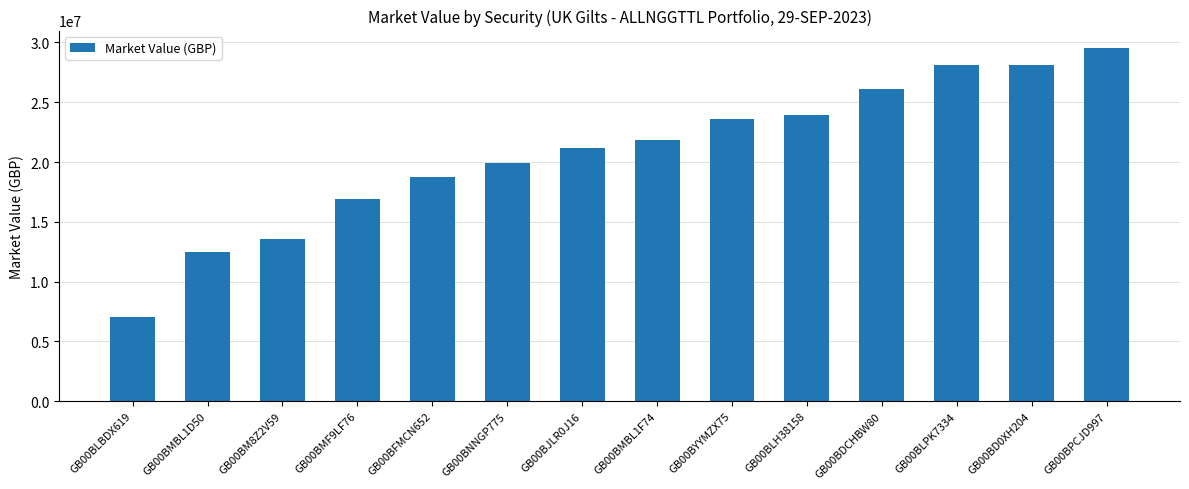

The value at GB00BDCHBW80 is 34939077.7. True or false?

False